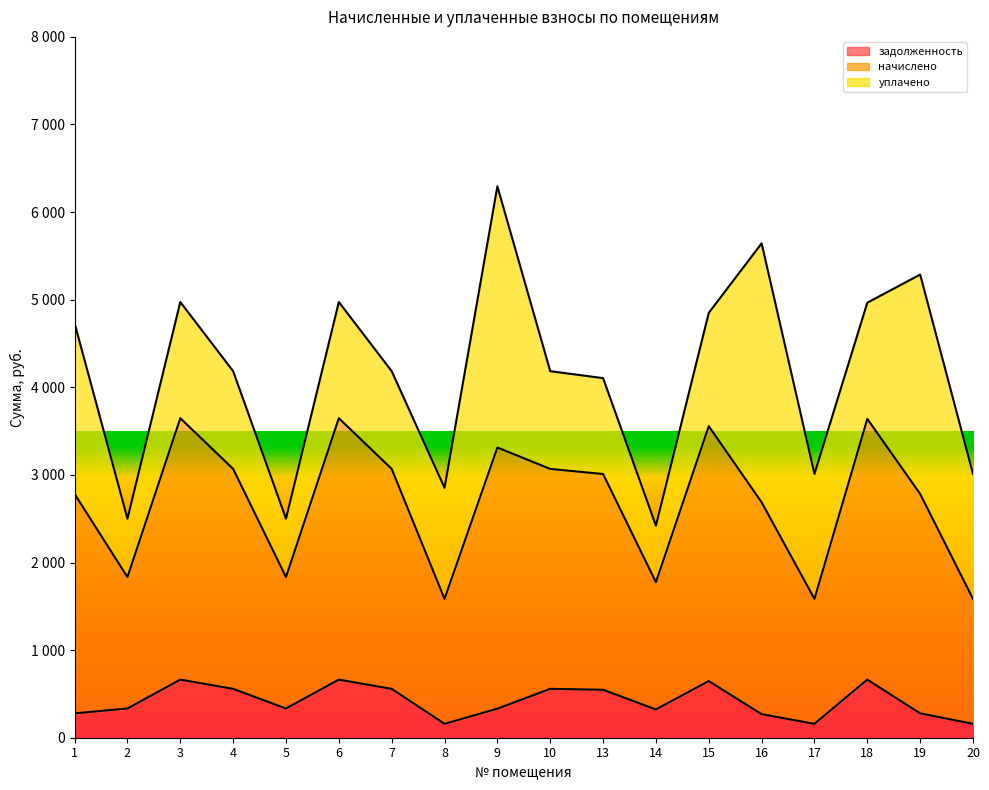

In задолженность, how many points are higher than both neighbors (excluding endpoints)?

5